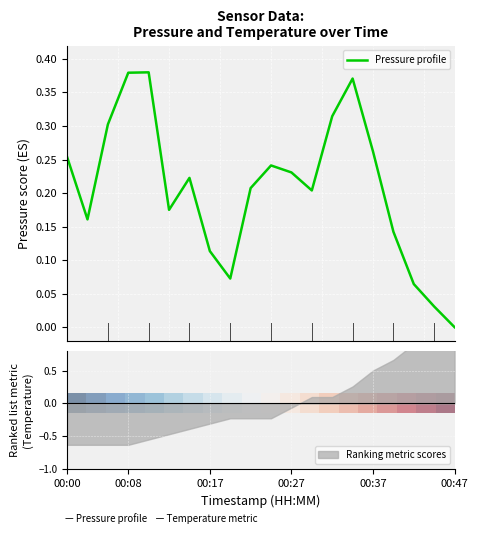

In Pressure profile, how many points are higher than both neighbors (excluding endpoints)?

4